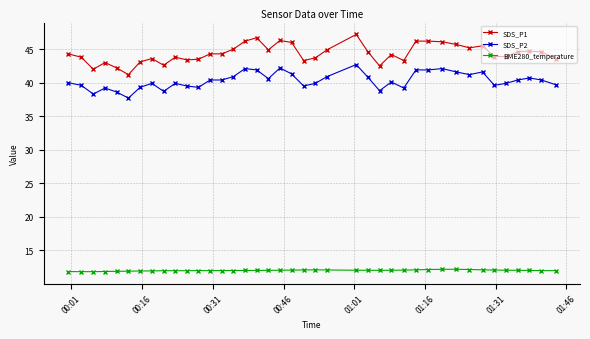

How many lines are shown in the chart?

3